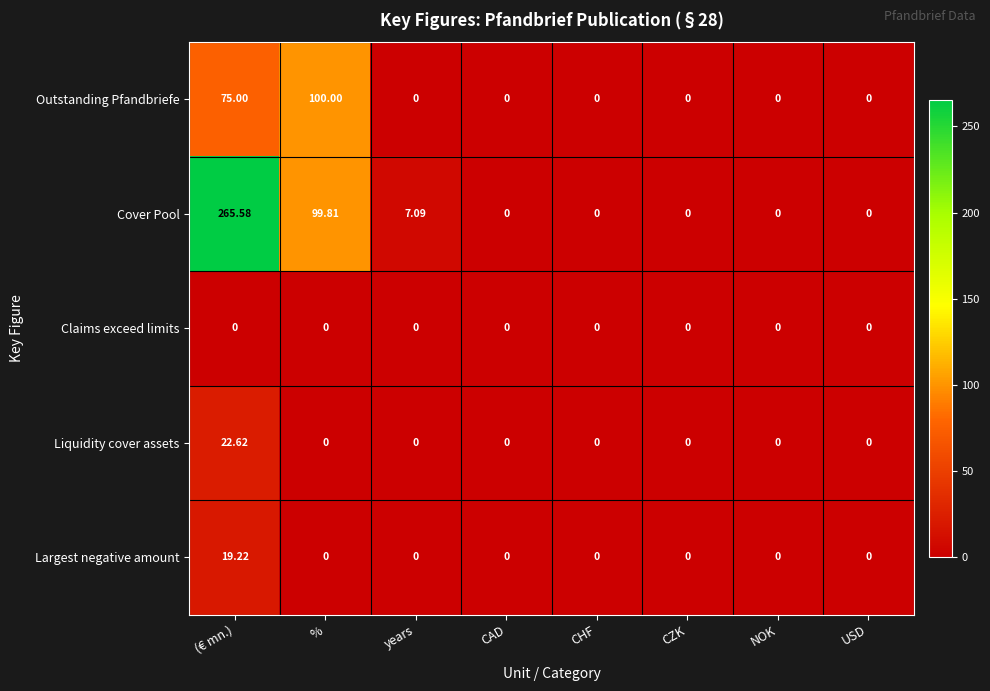

At which category does the chart reach its peak across all series?

(€ mn.)